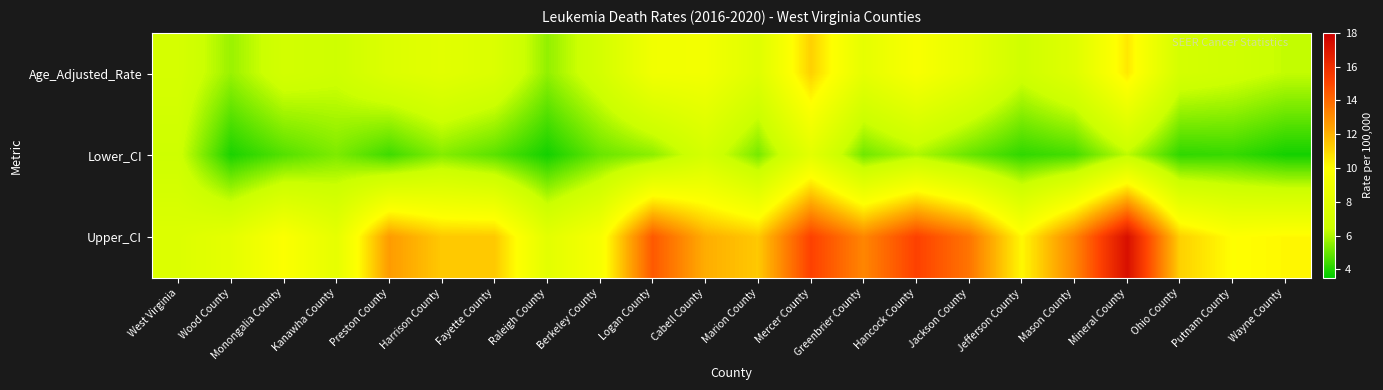

What is the greatest value displayed?

17.3